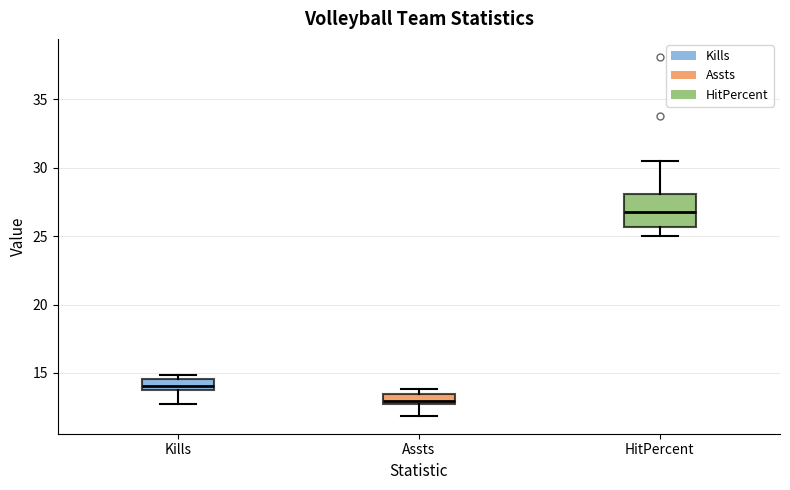

Where does the median line of the box for HitPercent sit on the y-axis? The values are not printed on the chart, so give them approximately, as read against the axis.

27.0